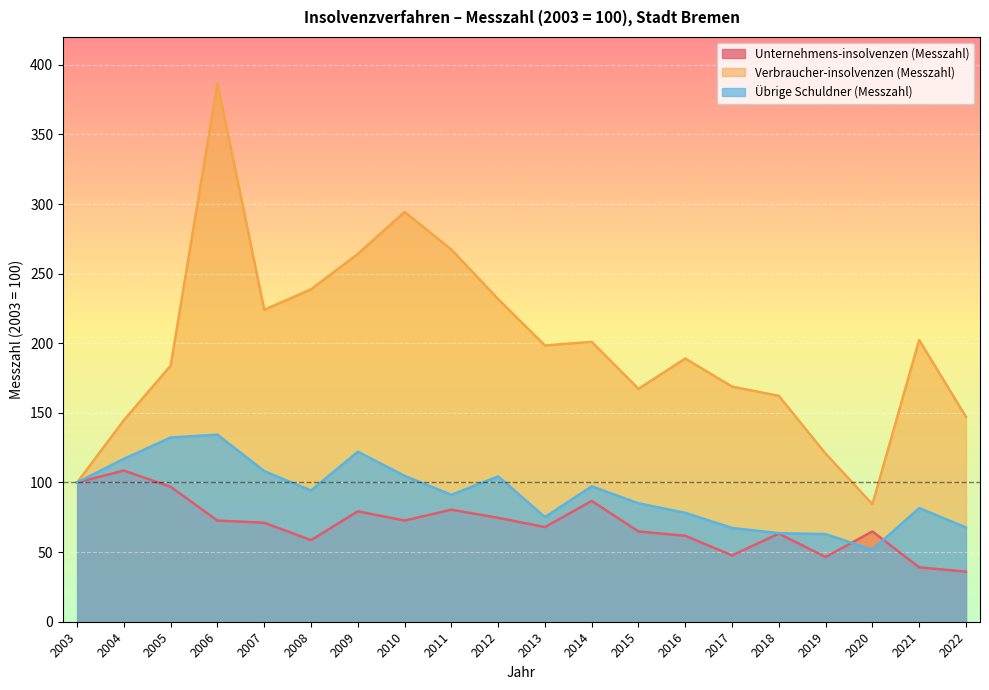

True or false: Verbraucher-insolvenzen (Messzahl) and Übrige Schuldner (Messzahl) intersect in this chart.

False